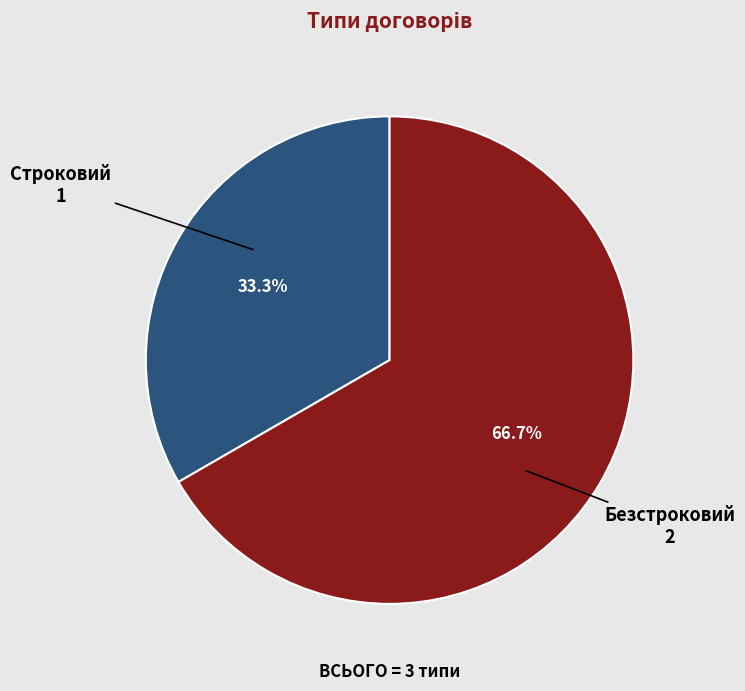

Between Безстроковий and Строковий, which is larger?

Безстроковий